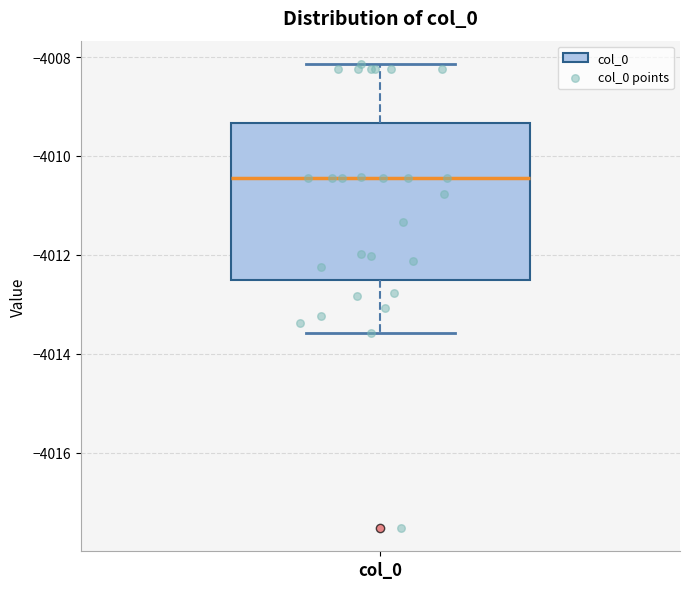

Where is the lower edge of the box for col_0 on the y-axis? The values are not printed on the chart, so give them approximately, as read against the axis.

-4012.6